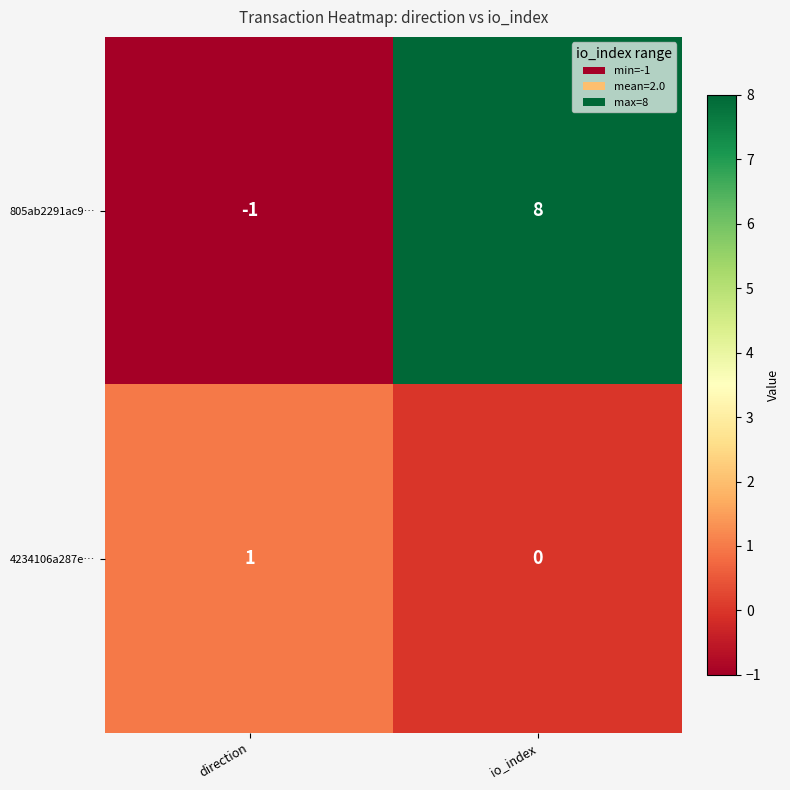

At which category does the chart reach its minimum across all series?

direction